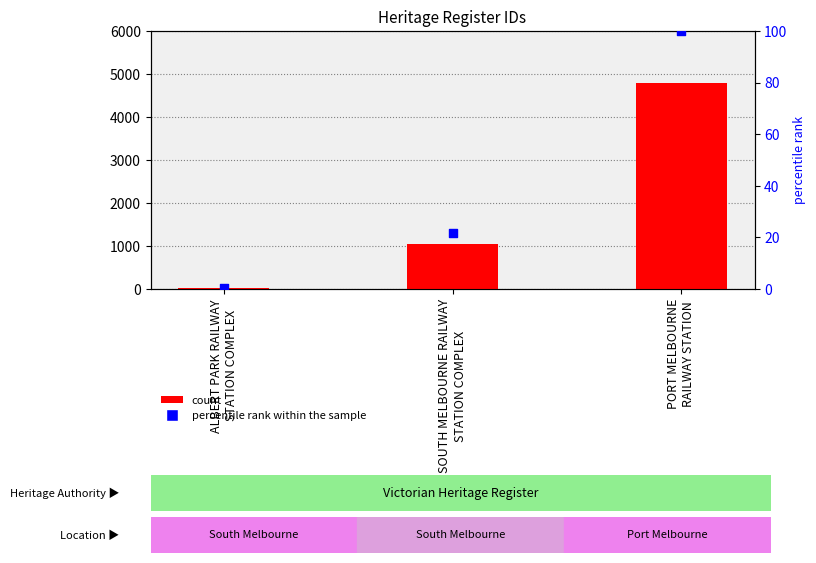

Is the value of percentile rank within the sample at PORT MELBOURNE
RAILWAY STATION greater than the value of ID at PORT MELBOURNE
RAILWAY STATION?

No